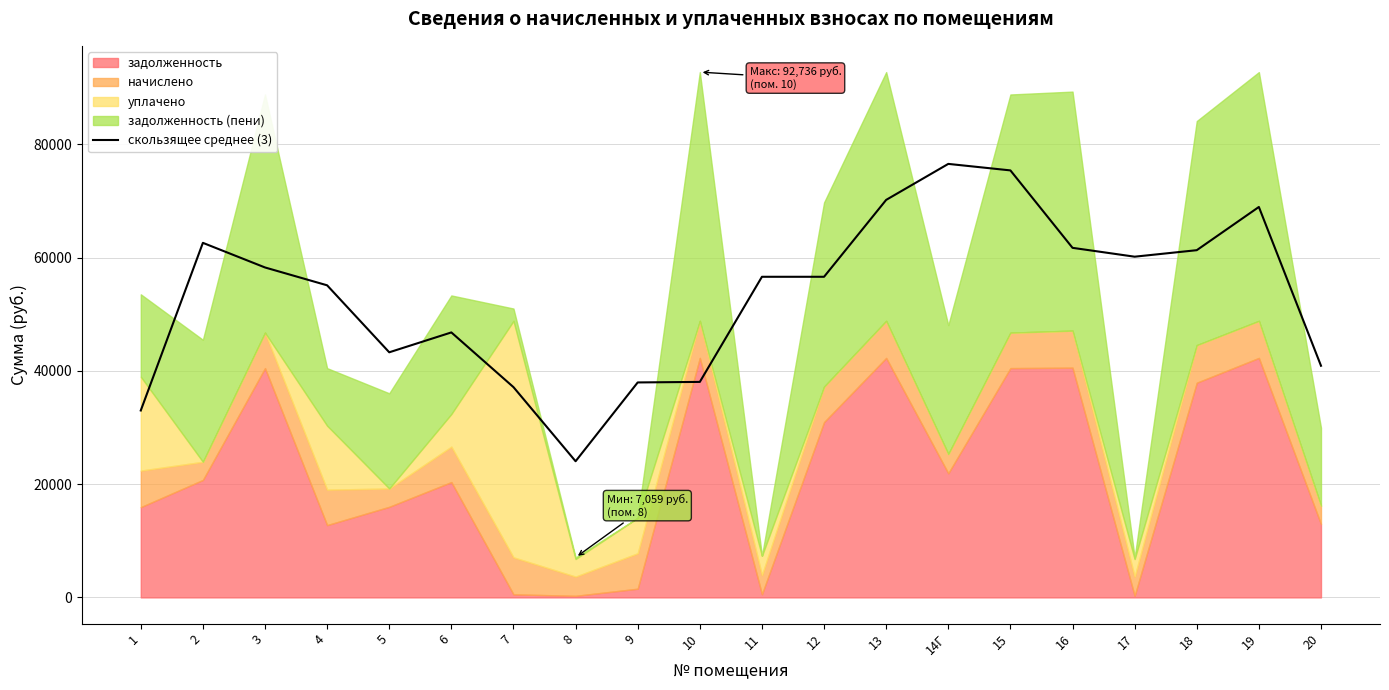

Rank the categories by value from highest to lowest.

14Г, 15, 13, 19, 2, 16, 18, 17, 3, 11, 12, 4, 6, 5, 20, 10, 9, 7, 1, 8